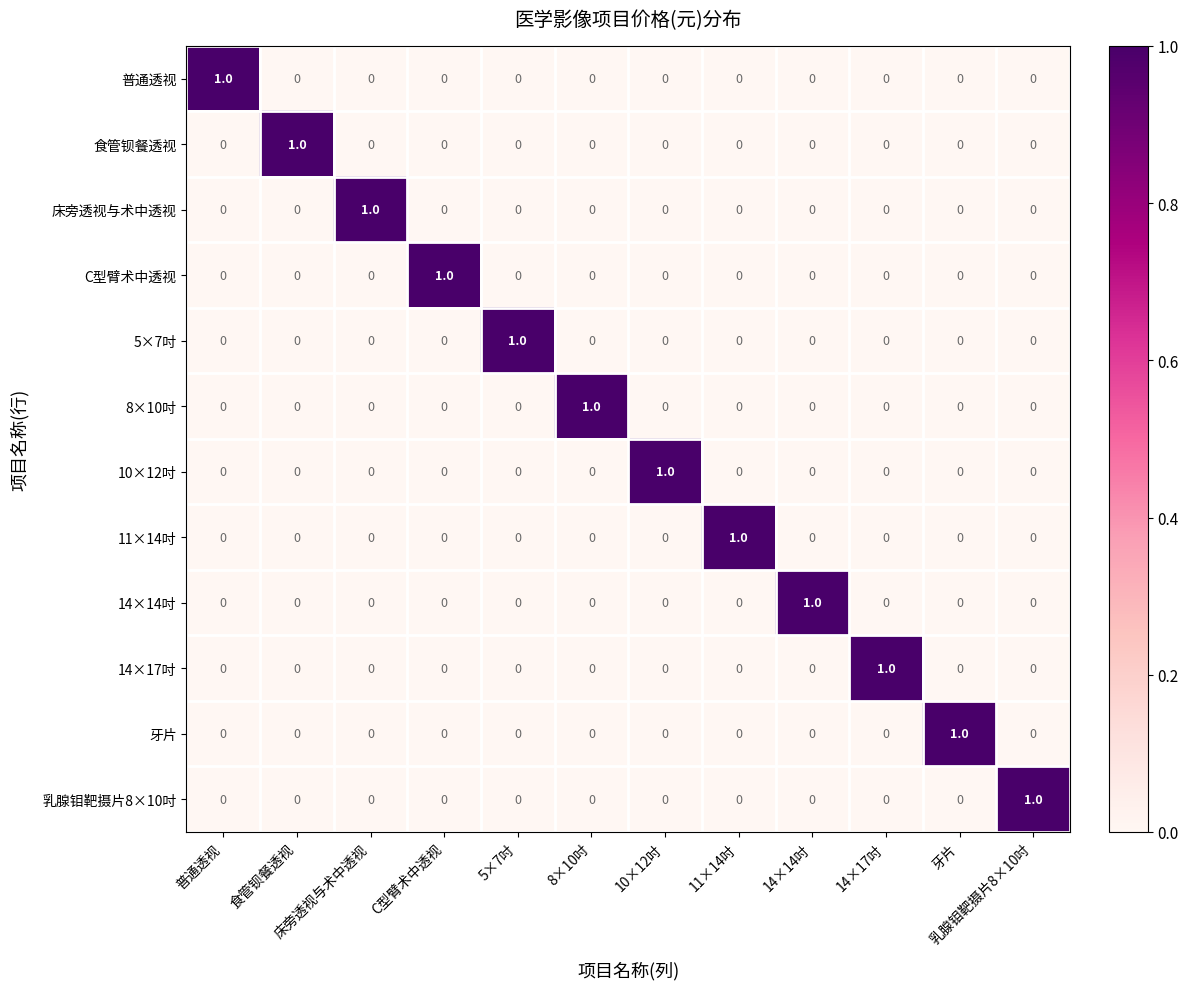

What is the difference between the highest and lowest values at 乳腺钼靶摄片8×10吋?

1